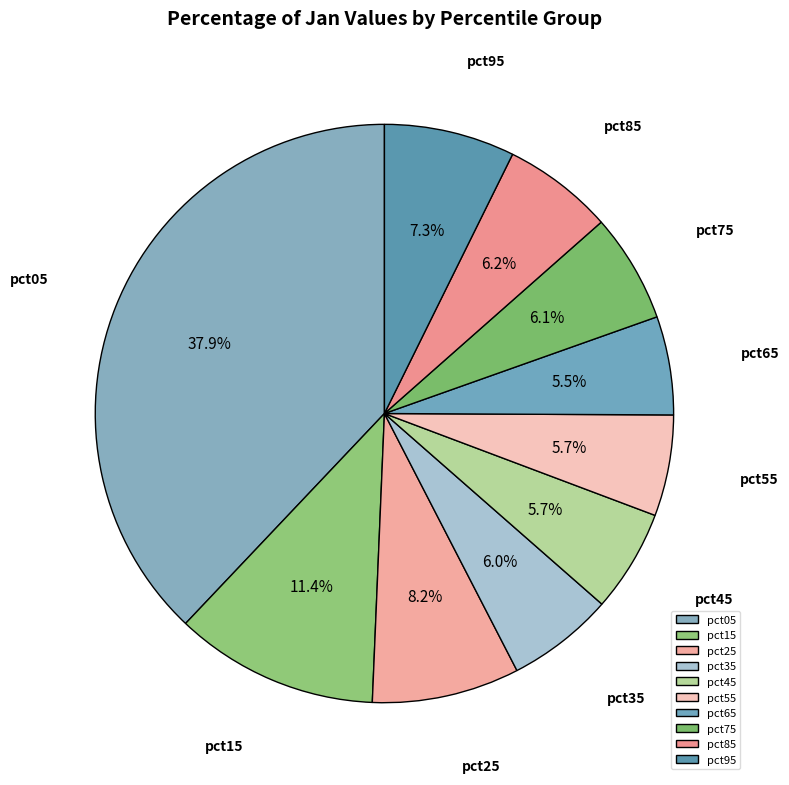

To the nearest percent, what is the combined percentage of pct75 and pct25?

14%